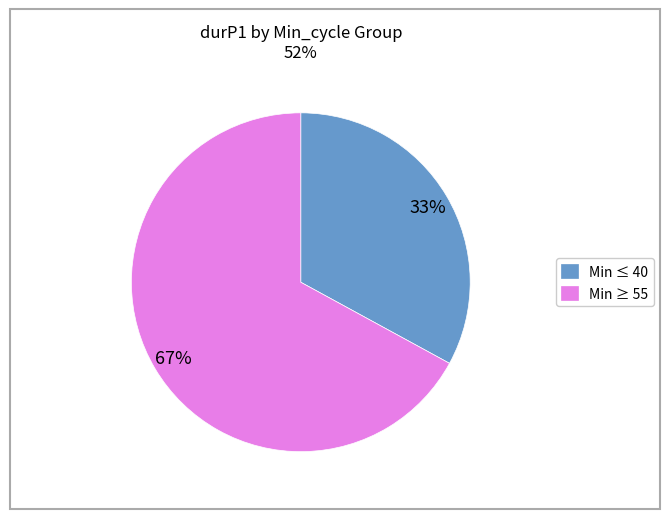

How many segments does this pie chart have?

2